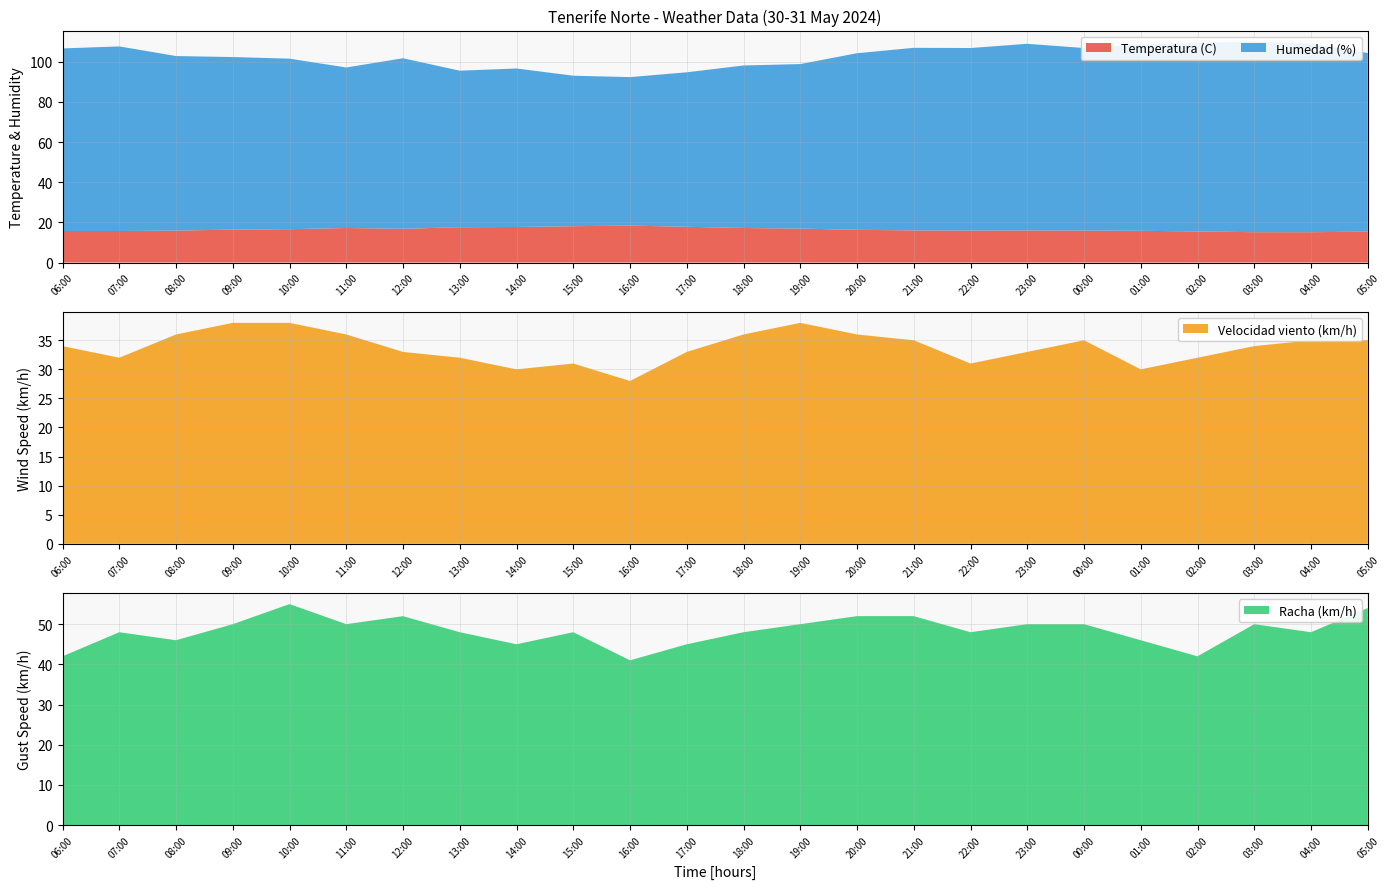

Reading left to right, list all the values displayed in this chart.

Temperatura (C): 06:00=15.7	07:00=15.7	08:00=15.9	09:00=16.4	10:00=16.6	11:00=17.2	12:00=16.8	13:00=17.6	14:00=17.7	15:00=18.1	16:00=18.4	17:00=17.8	18:00=17.2	19:00=16.9	20:00=16.3	21:00=16.0	22:00=15.9	23:00=16.0	00:00=15.9	01:00=15.8	02:00=15.5	03:00=15.1	04:00=15.1	05:00=15.4
Humedad (%): 06:00=91.0	07:00=92.0	08:00=87.0	09:00=86.0	10:00=85.0	11:00=80.0	12:00=85.0	13:00=78.0	14:00=79.0	15:00=75.0	16:00=74.0	17:00=77.0	18:00=81.0	19:00=82.0	20:00=88.0	21:00=91.0	22:00=91.0	23:00=93.0	00:00=91.0	01:00=93.0	02:00=94.0	03:00=95.0	04:00=94.0	05:00=89.0
Velocidad viento (km/h): 06:00=34.0	07:00=32.0	08:00=36.0	09:00=38.0	10:00=38.0	11:00=36.0	12:00=33.0	13:00=32.0	14:00=30.0	15:00=31.0	16:00=28.0	17:00=33.0	18:00=36.0	19:00=38.0	20:00=36.0	21:00=35.0	22:00=31.0	23:00=33.0	00:00=35.0	01:00=30.0	02:00=32.0	03:00=34.0	04:00=35.0	05:00=35.0
Racha (km/h): 06:00=42.0	07:00=48.0	08:00=46.0	09:00=50.0	10:00=55.0	11:00=50.0	12:00=52.0	13:00=48.0	14:00=45.0	15:00=48.0	16:00=41.0	17:00=45.0	18:00=48.0	19:00=50.0	20:00=52.0	21:00=52.0	22:00=48.0	23:00=50.0	00:00=50.0	01:00=46.0	02:00=42.0	03:00=50.0	04:00=48.0	05:00=54.0